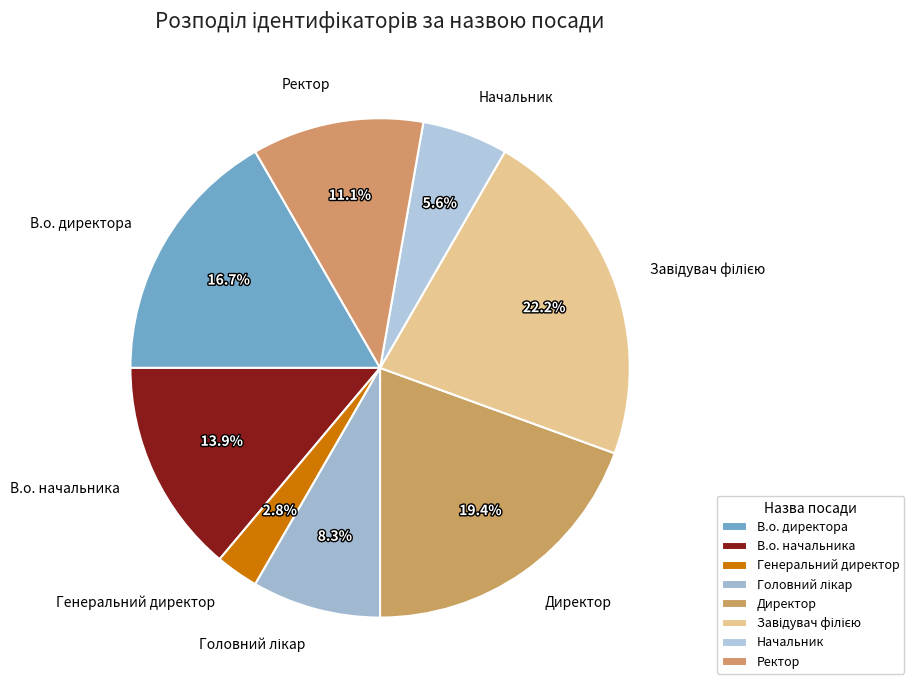

What is the ratio of the value at Ректор to the value at В.о. начальника?

0.8